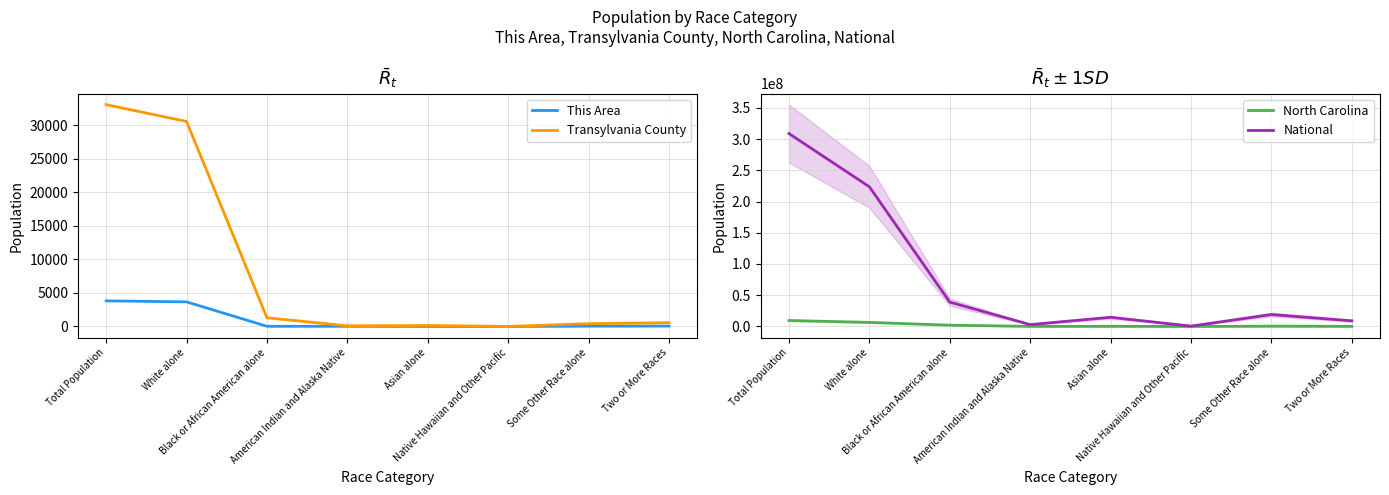

How many values in the Transylvania County series are below 559?

4